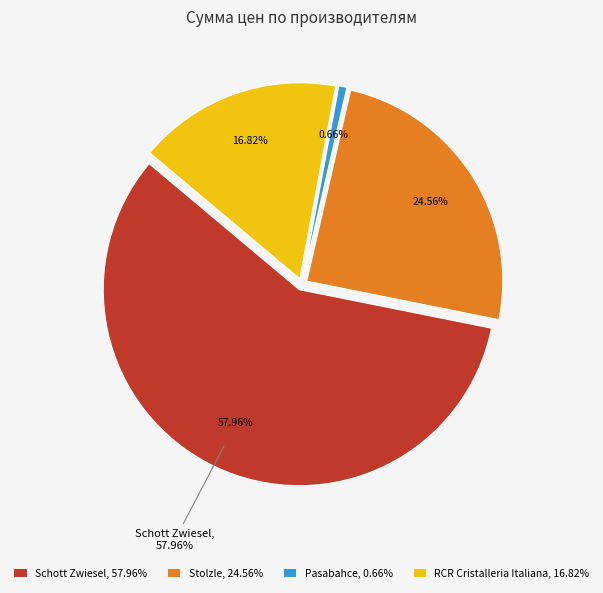

Between 14 and 8, which is larger?

14